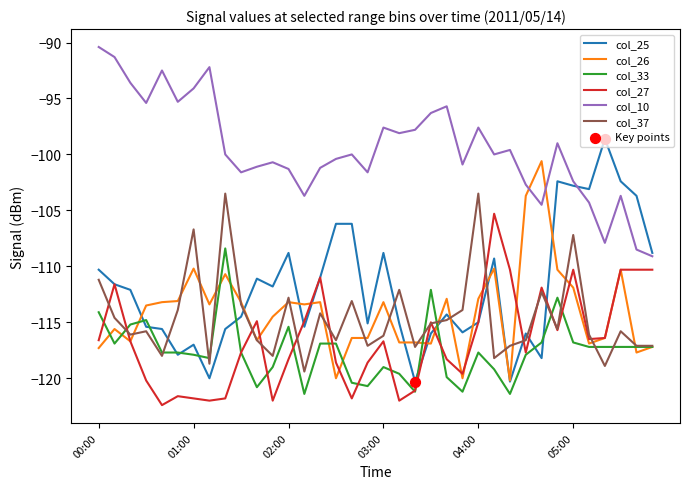

Which series has the largest total across all categories?

col_10